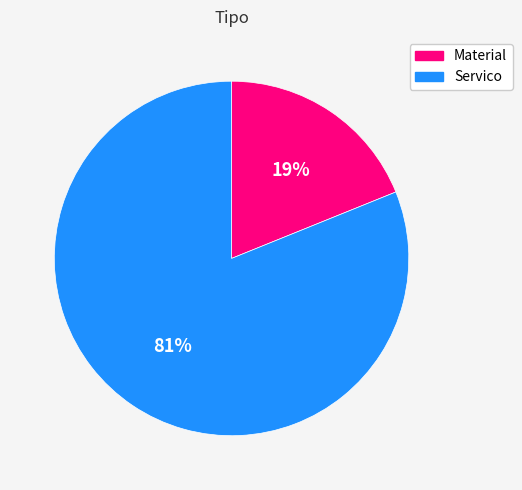

To the nearest percent, what portion does Material represent?

19%